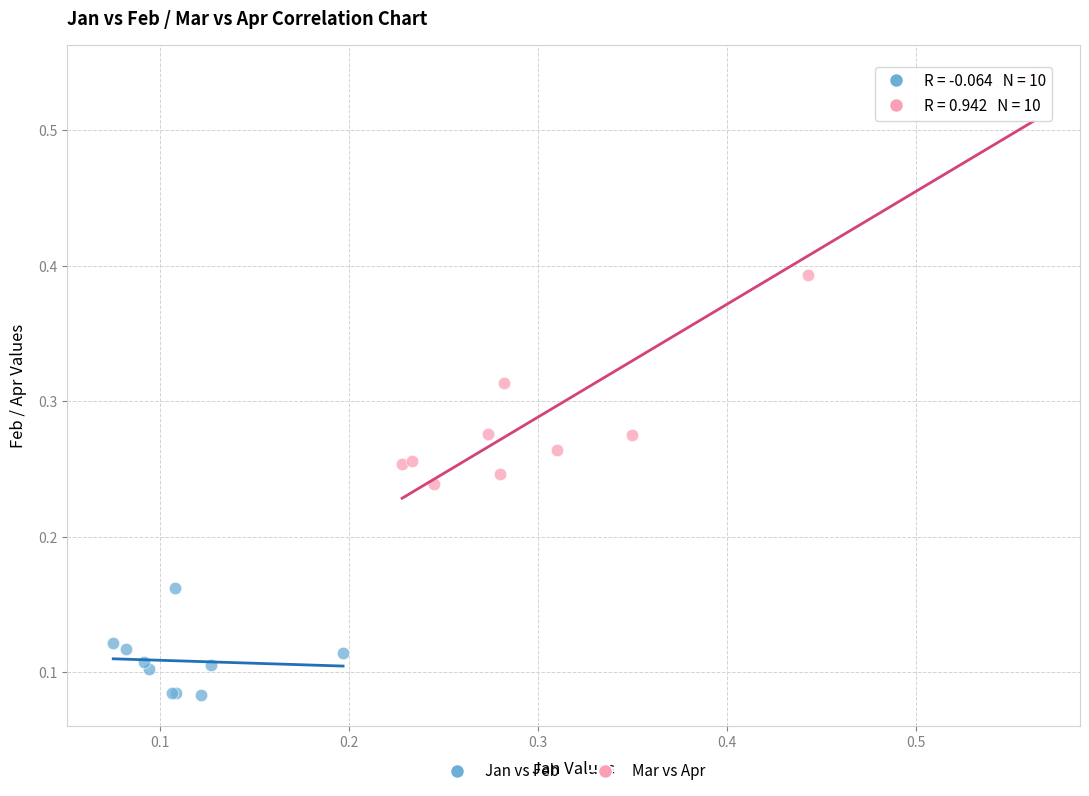

Which series has the largest Y range (max minus min)?

Mar vs Apr